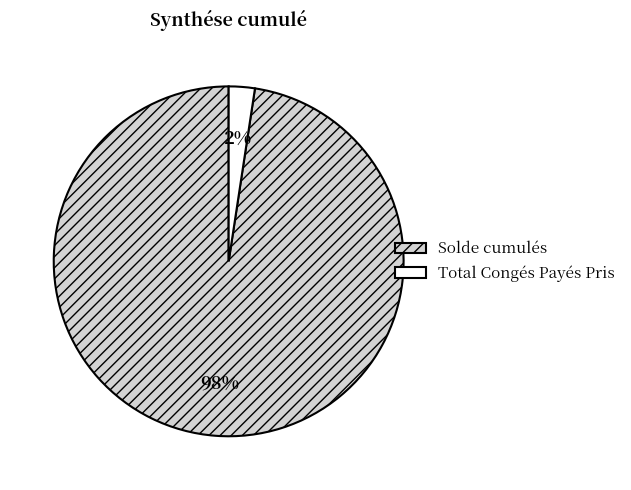

Combined, do Total Congés Payés Pris and Solde cumulés account for over 50%?

Yes